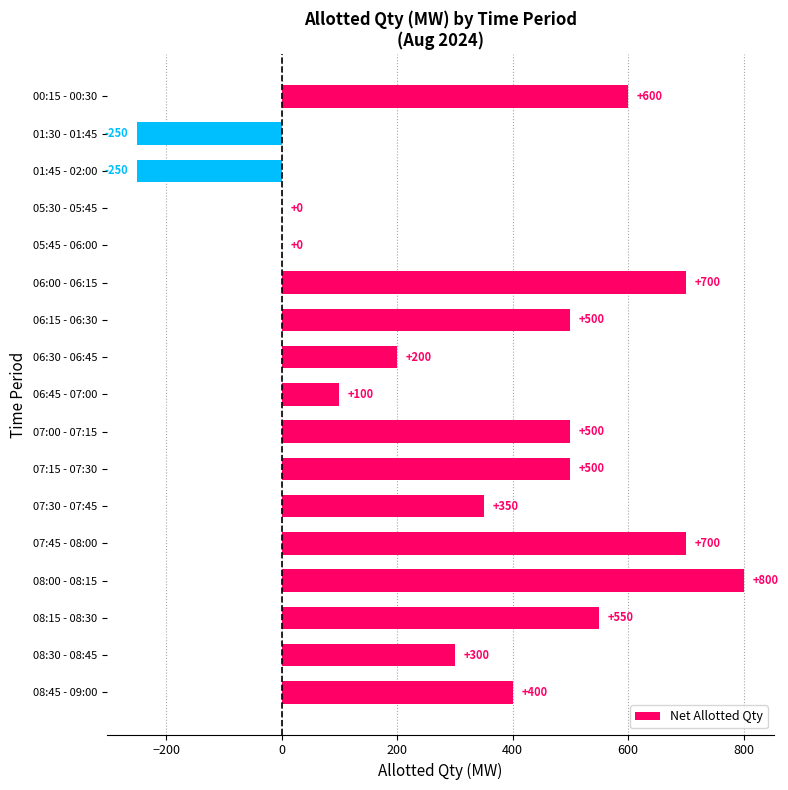

Where is the data nearest to the value 275?

08:30 - 08:45